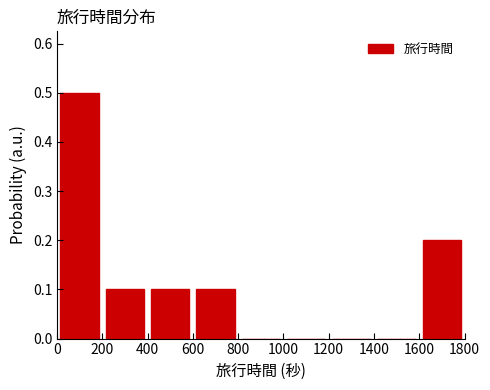

Reading left to right, list every bar in this chart as the range it spans on the x-axis followed by its height. The values are not printed on the chart, so give them approximately, as read against the axis.

0 to 200: 0.5
200 to 400: 0.1
400 to 600: 0.1
600 to 800: 0.1
800 to 1000: 0
1000 to 1200: 0
1200 to 1400: 0
1400 to 1600: 0
1600 to 1800: 0.2